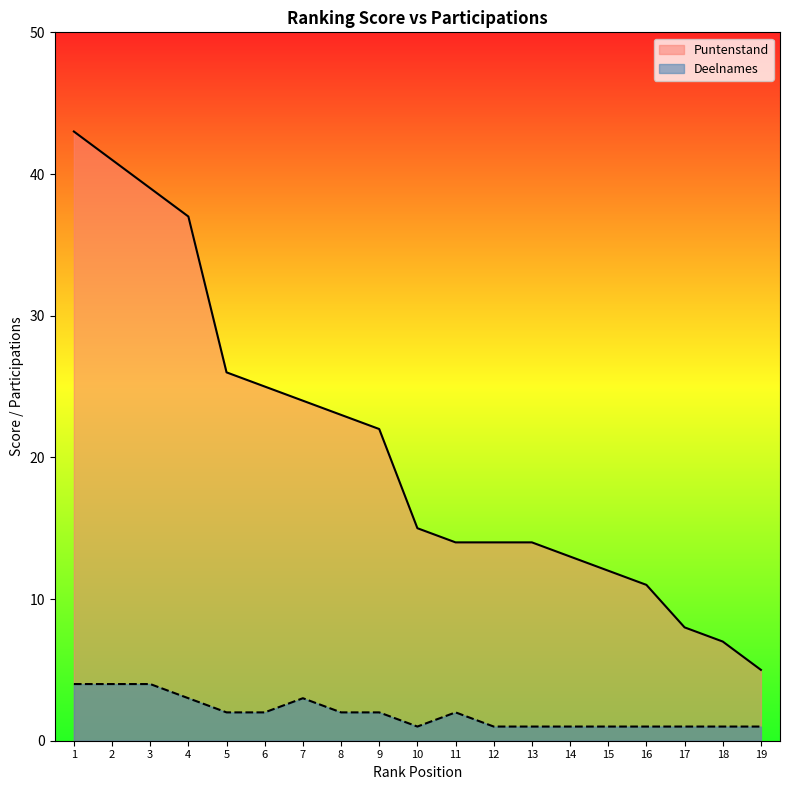

At which label does Deelnames first exceed 2?

1